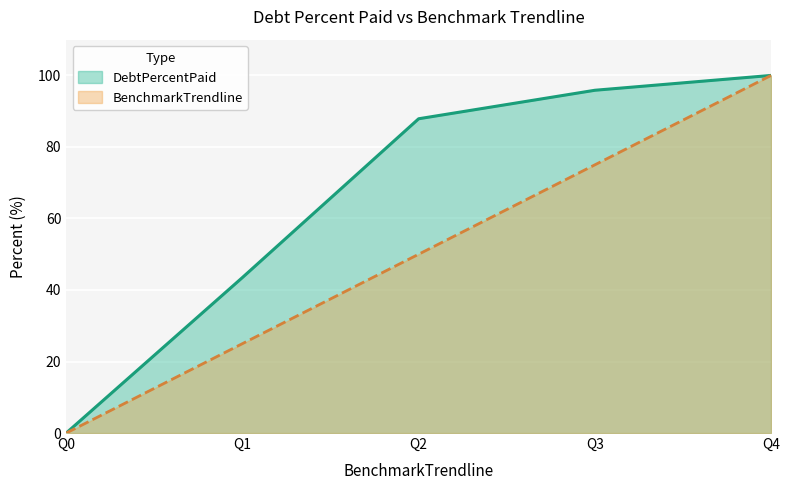

True or false: BenchmarkTrendline and DebtPercentPaid cross at least once.

False